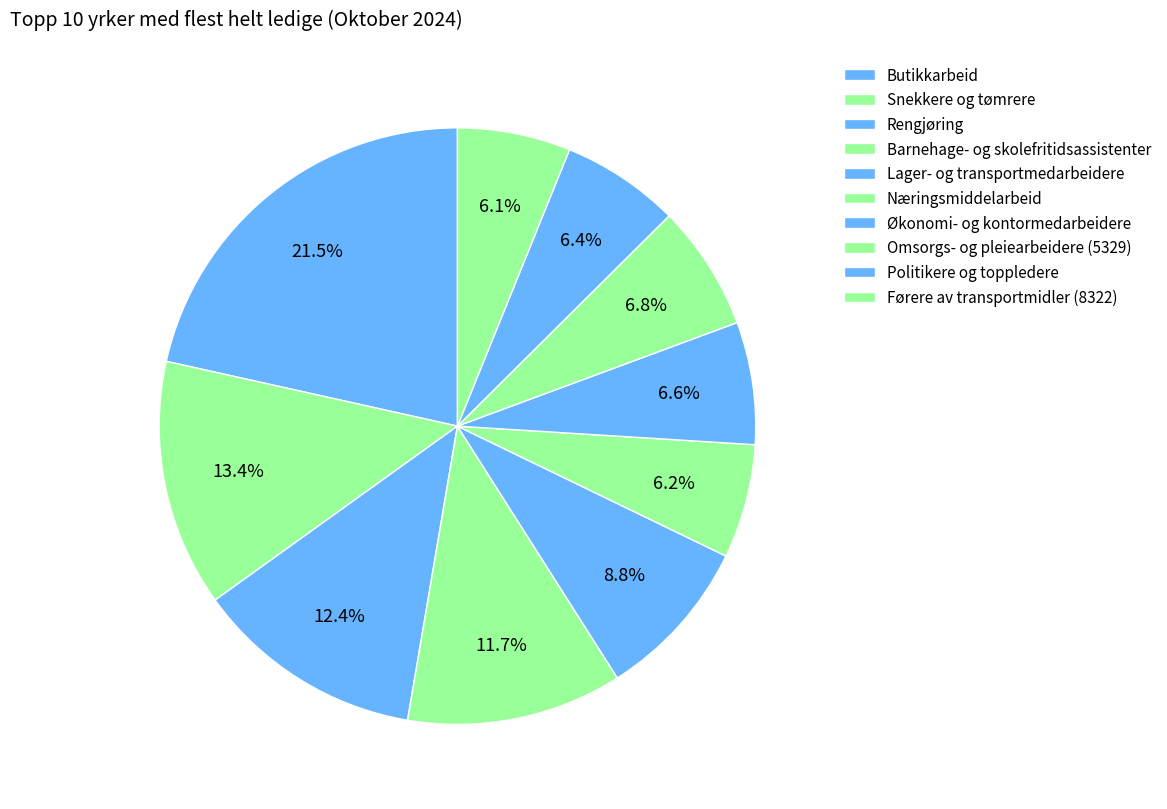

The Butikkarbeid slice represents 22% of the pie. True or false?

True